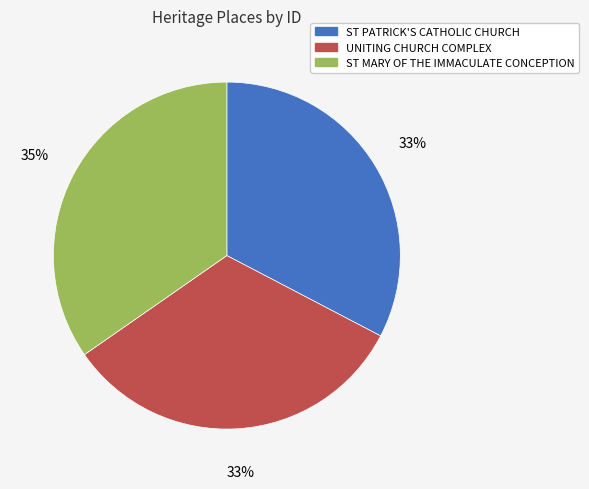

Is there any slice that represents more than half of the pie?

No